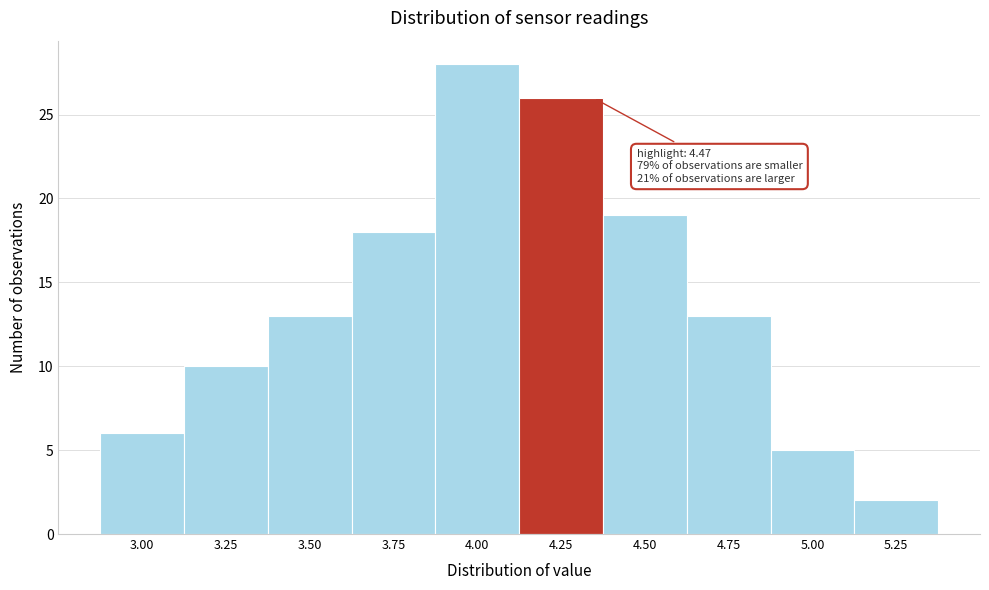

Reading left to right, extract all data points from this chart.

3.00=6	3.25=10	3.50=13	3.75=18	4.00=28	4.25=26	4.50=19	4.75=13	5.00=5	5.25=2